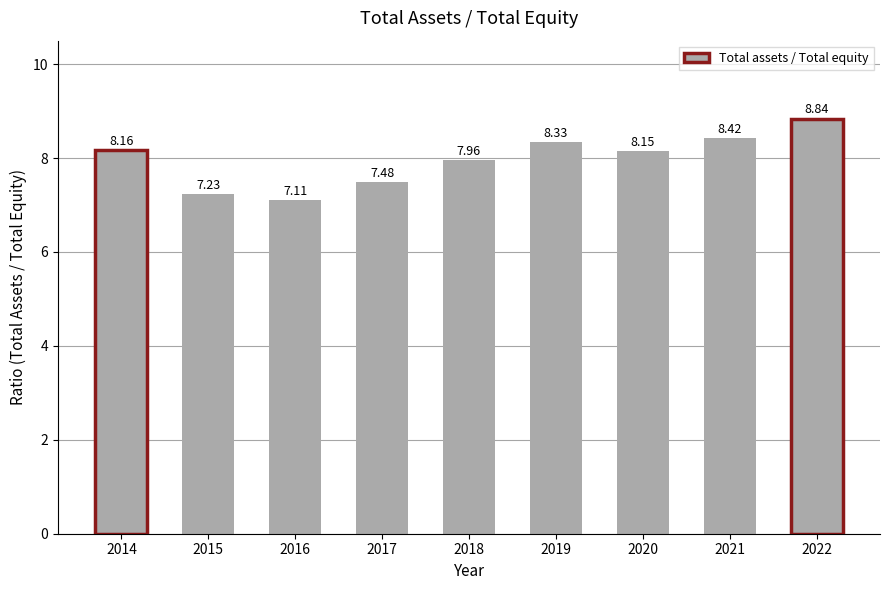

Rank the categories by value from lowest to highest.

2016, 2015, 2017, 2018, 2020, 2014, 2019, 2021, 2022